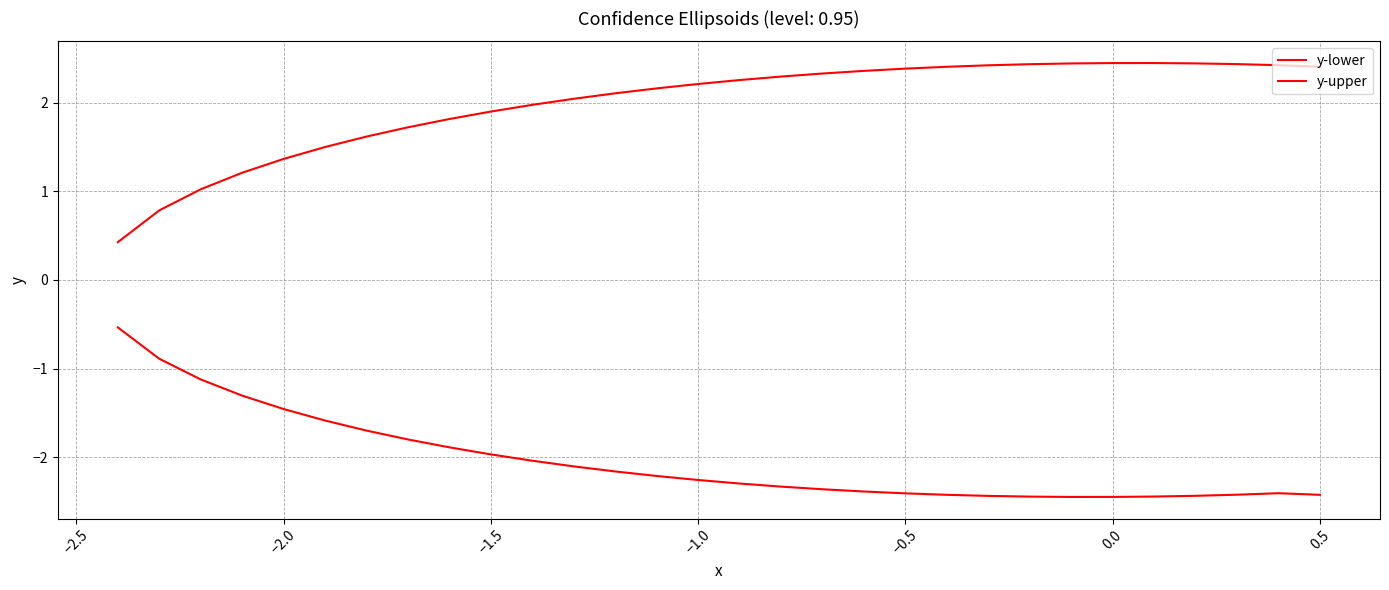

How many lines are shown in the chart?

2